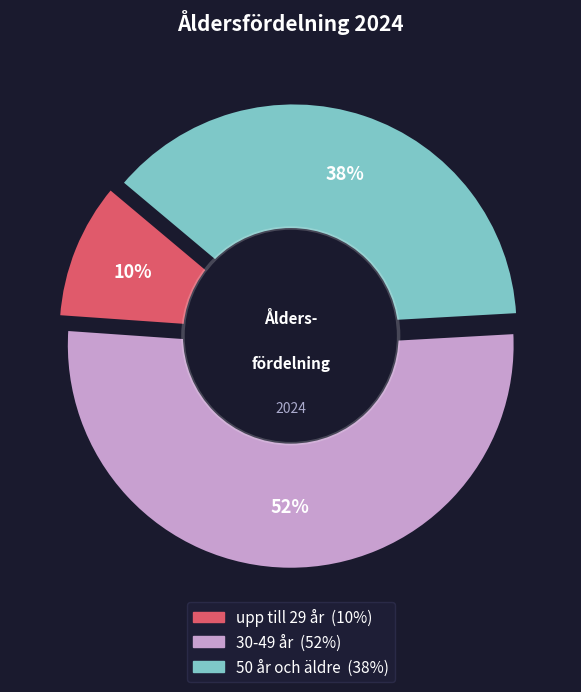

Which slice is the largest?

30-49 år